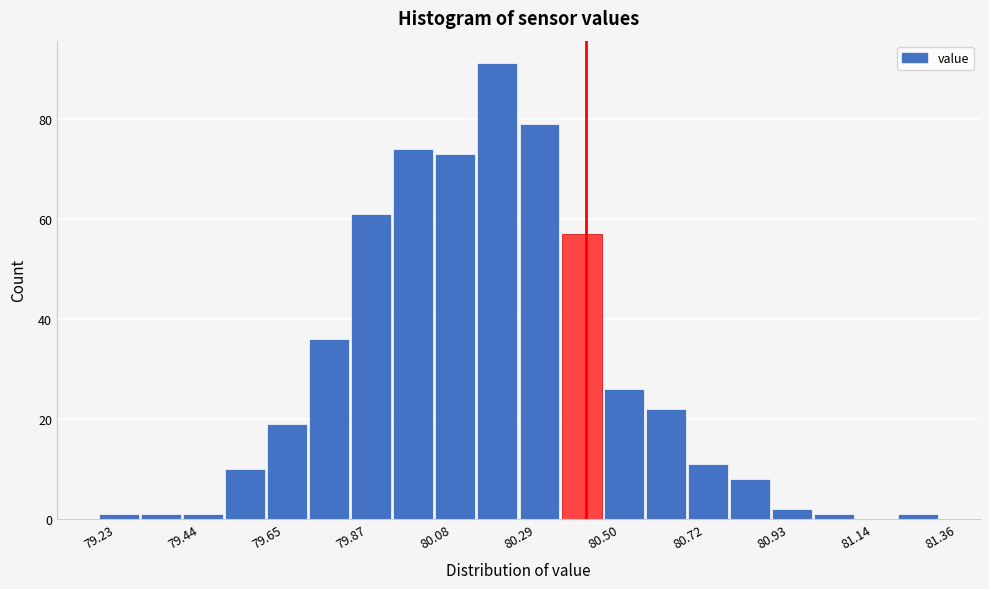

Read against the x-axis, roughly where is the centre of the tallest bar?

80.25